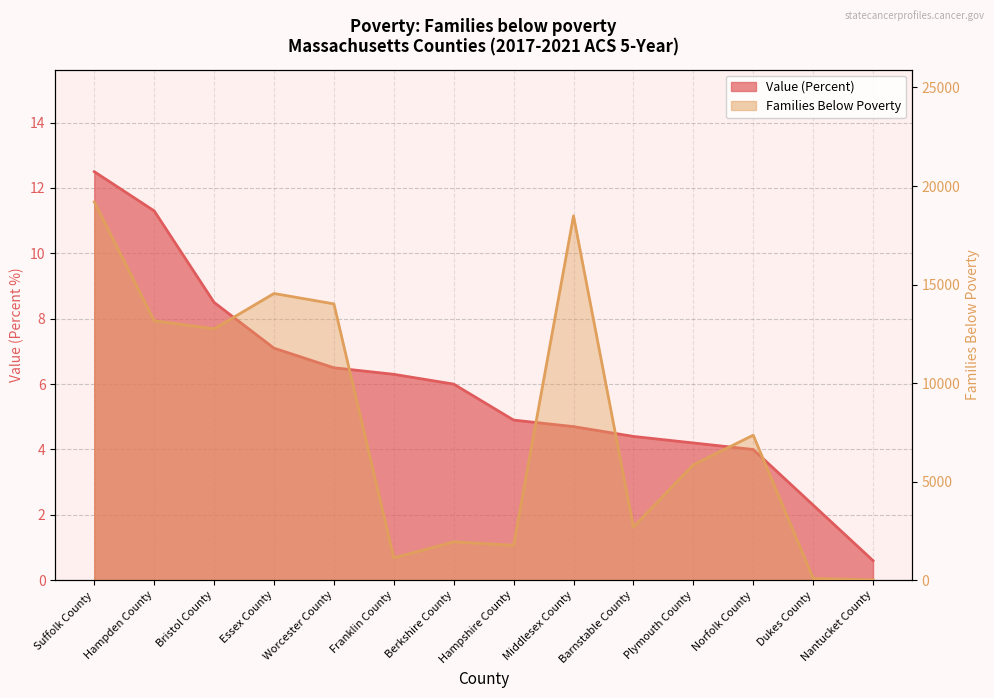

What is the difference between the highest and lowest values at Hampshire County?

1766.1